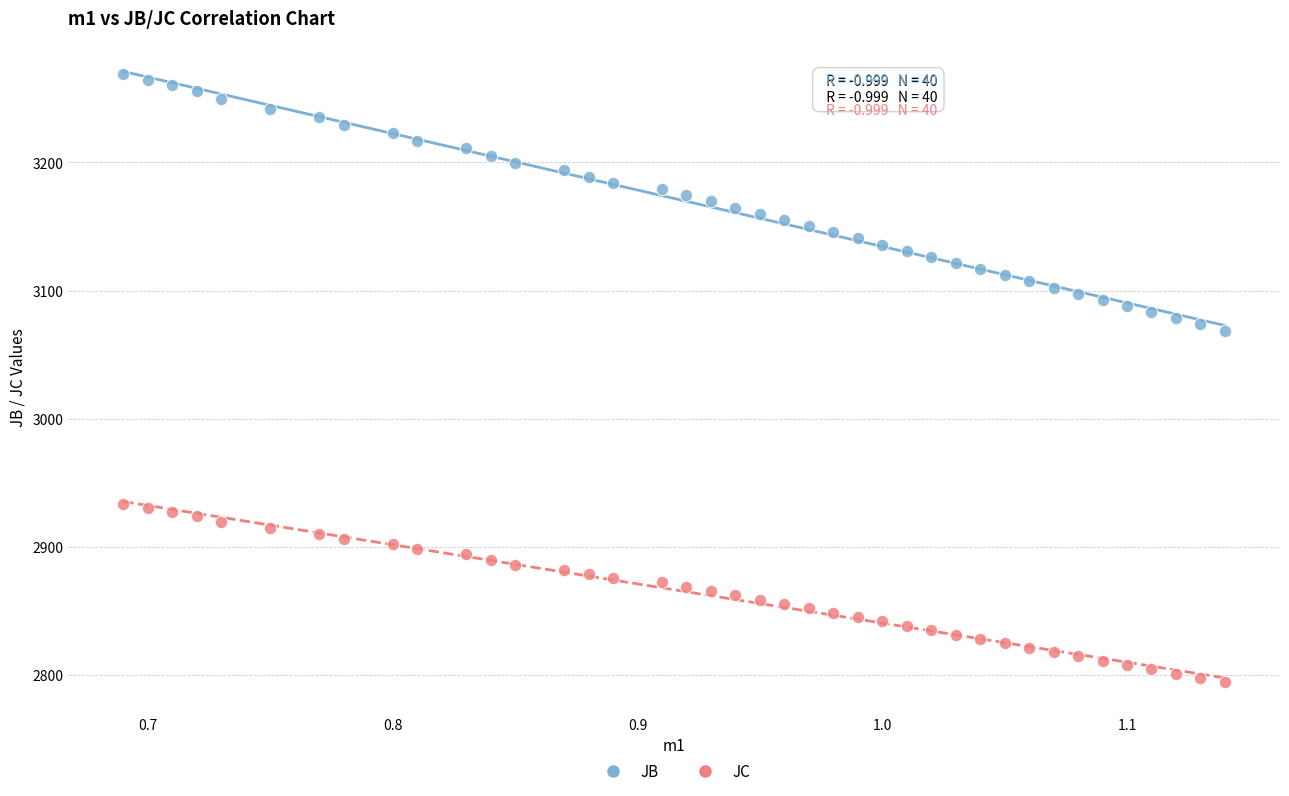

Which series reaches the maximum Y coordinate?

JB